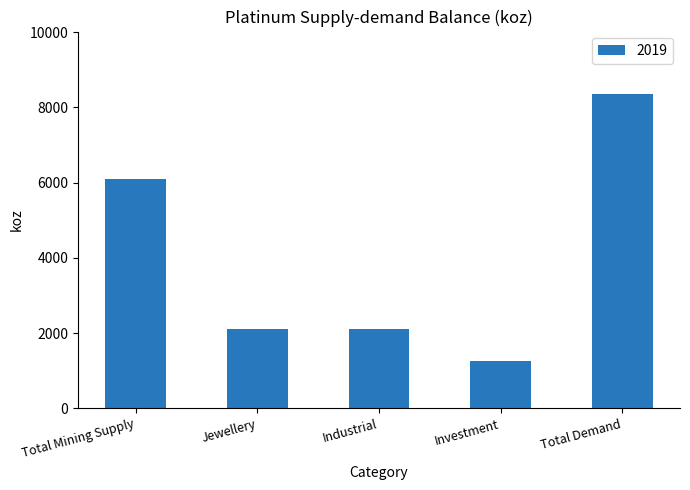

What is the change in value from Jewellery to Total Demand?

+6250